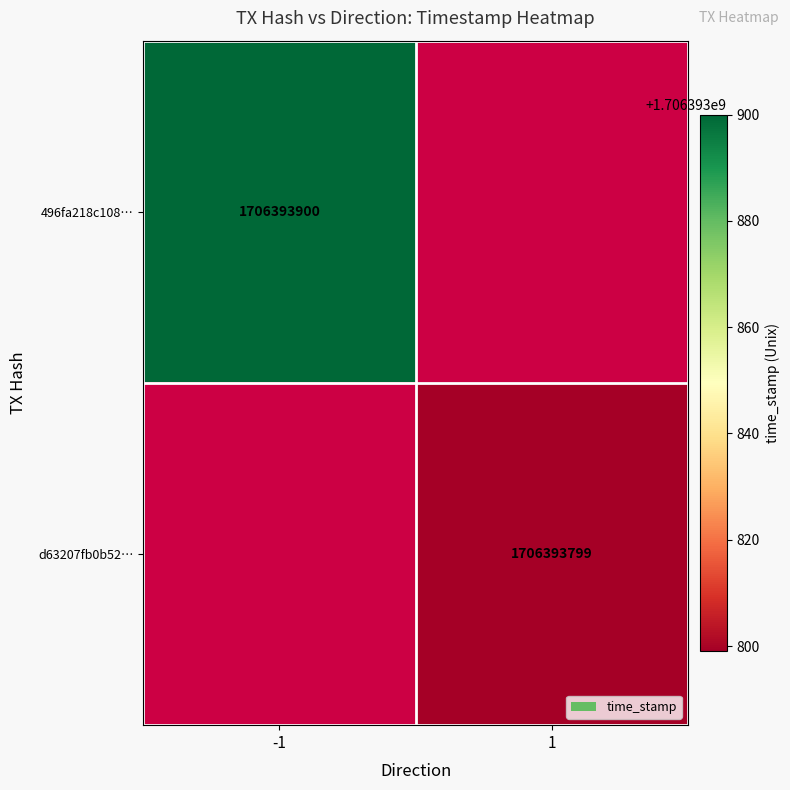

Rank the series at 1 from highest to lowest value.

496fa218c10898b82a4a4a7ffb6e909eb960ae5, d63207fb0b525f6dc1df830c0203dfde200a713